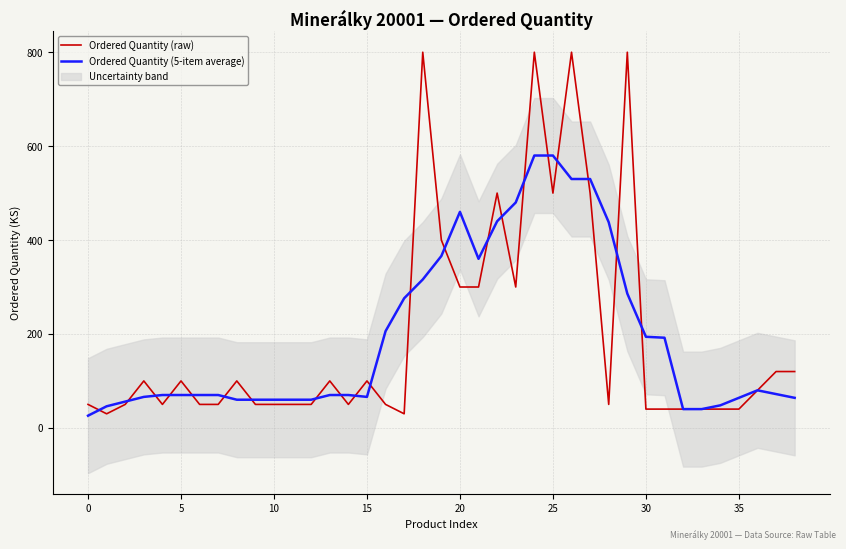

Where is the first local maximum for Ordered Quantity (5-item average)?

20